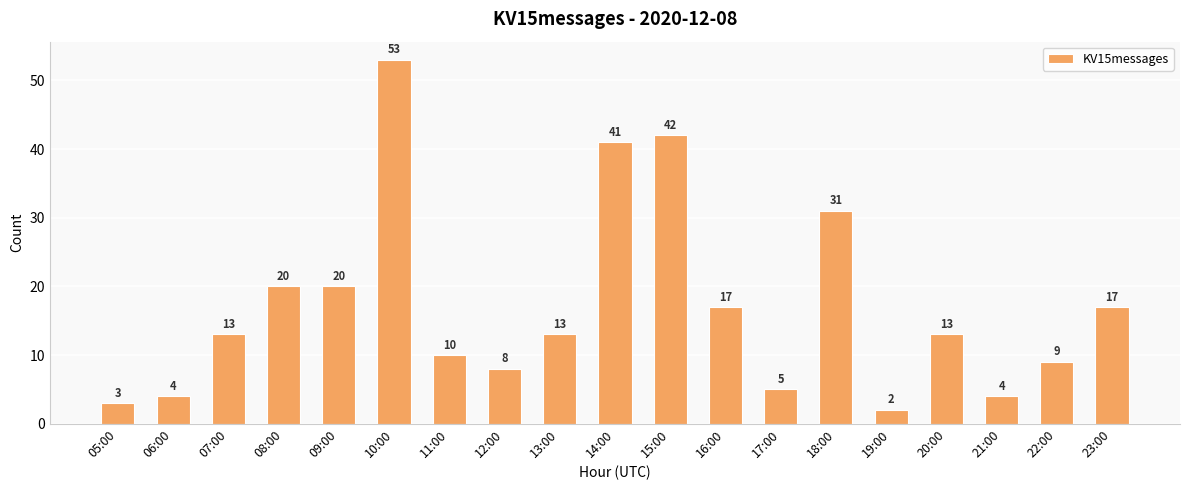

At which label is the value closest to 27?

18:00